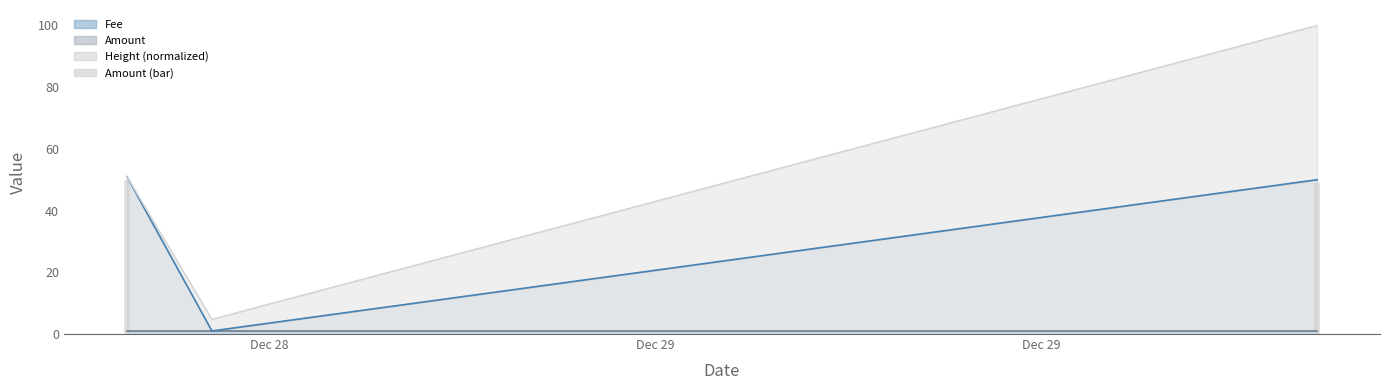

What is the value of the 1st bar from the left?

50